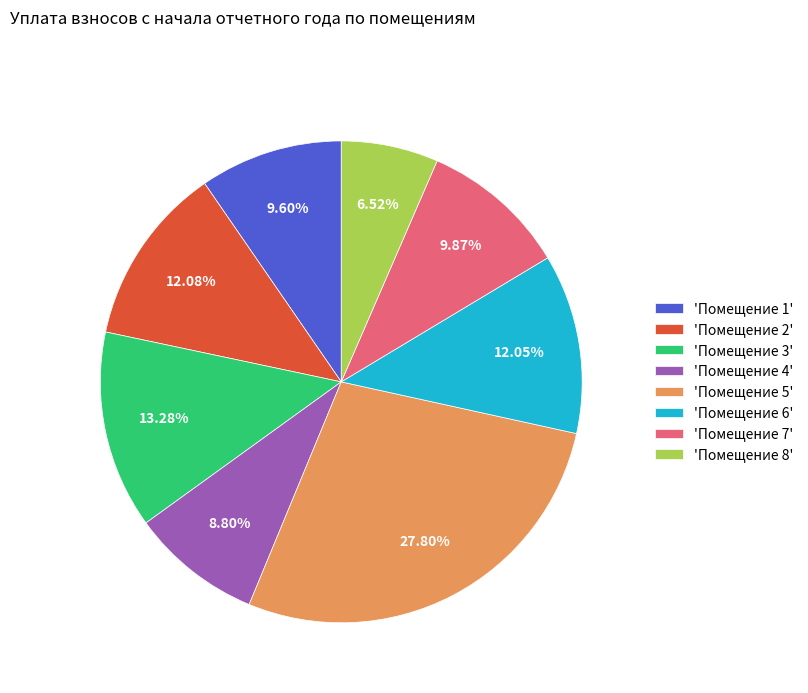

Does any single category account for the majority?

No